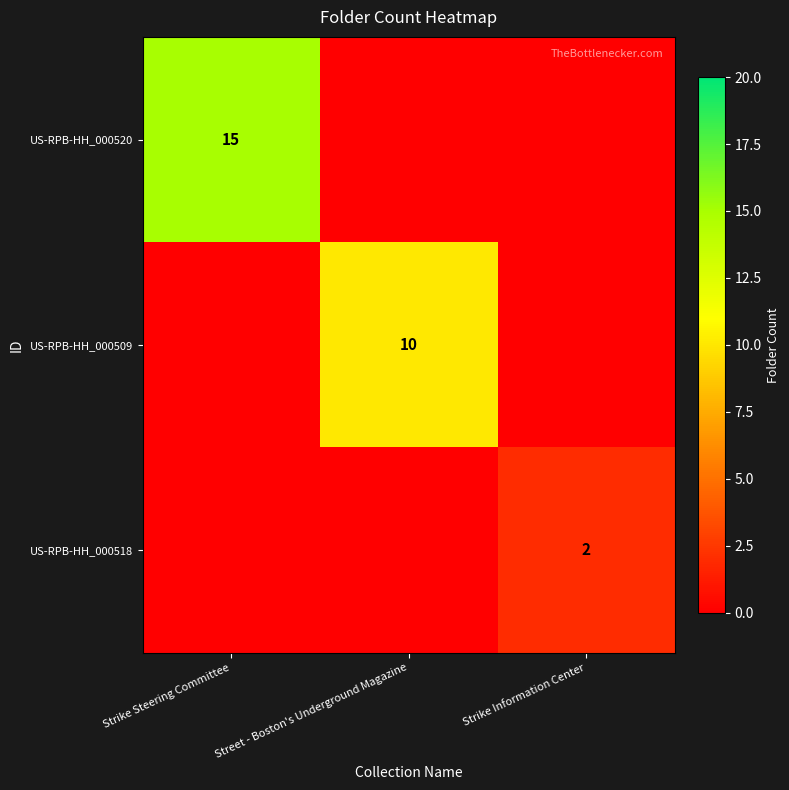

Is it true that US-RPB-HH_000520 equals 22 at Strike Steering Committee?

False